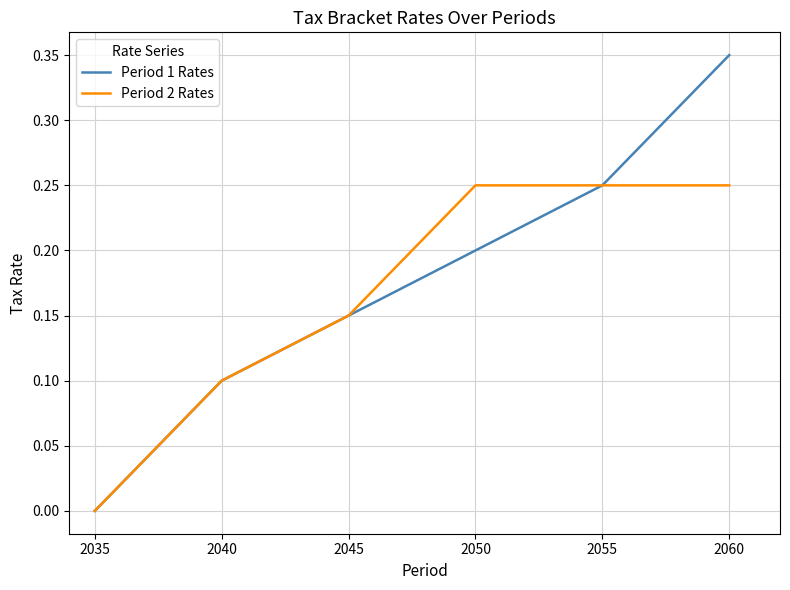

True or false: Period 1 Rates has a value of 0.2 at 2050.

True